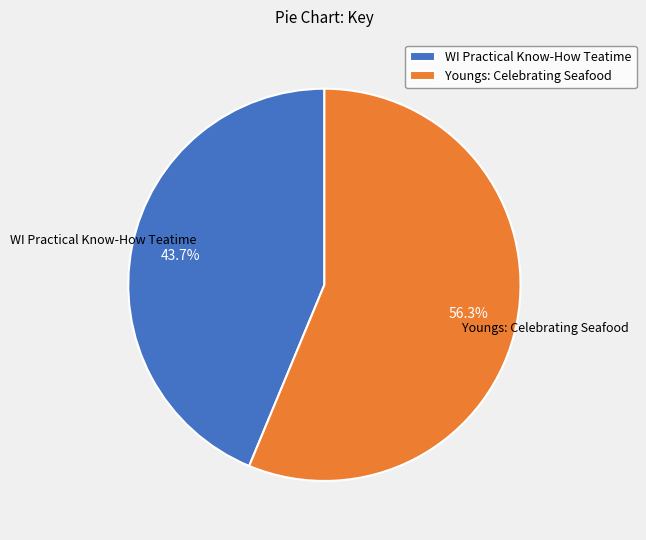

What percentage is the Youngs: Celebrating Seafood slice, to the nearest percent?

56%